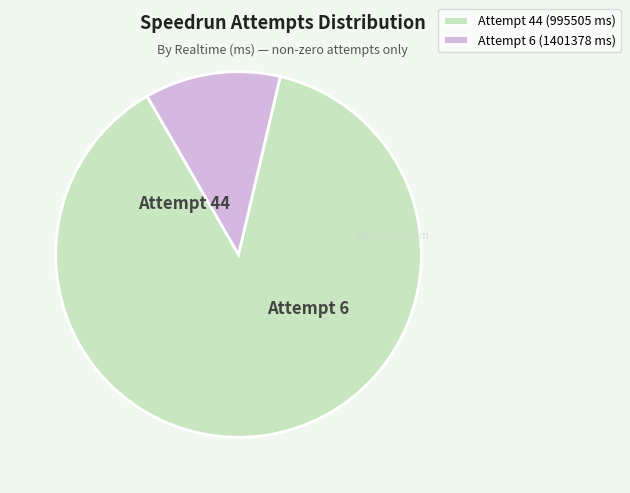

The Attempt 6 (1401378 ms) slice represents 12% of the pie. True or false?

True